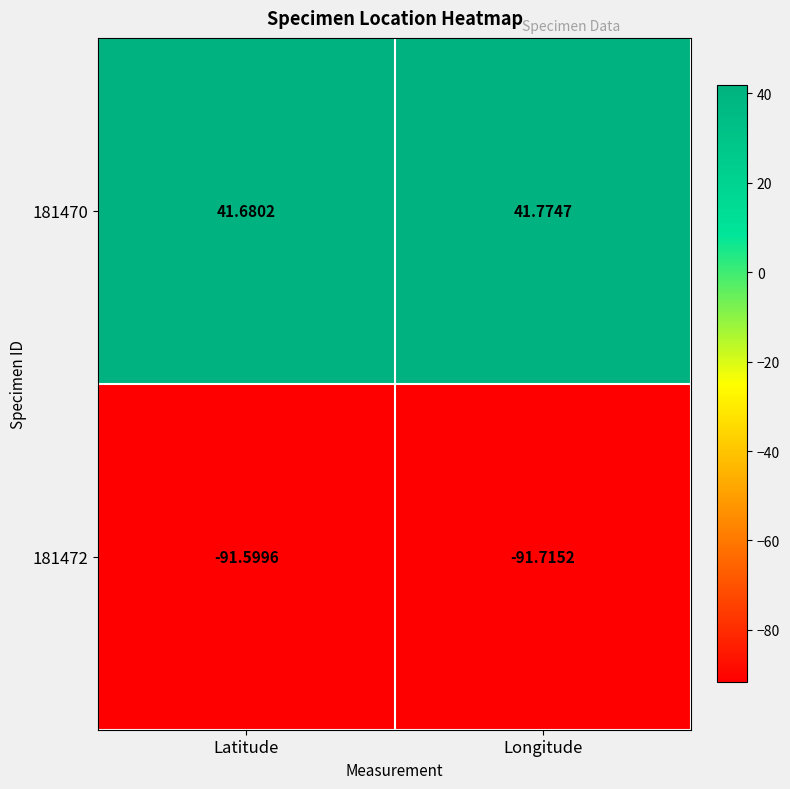

At which label is 181470 closest to 41?

Latitude